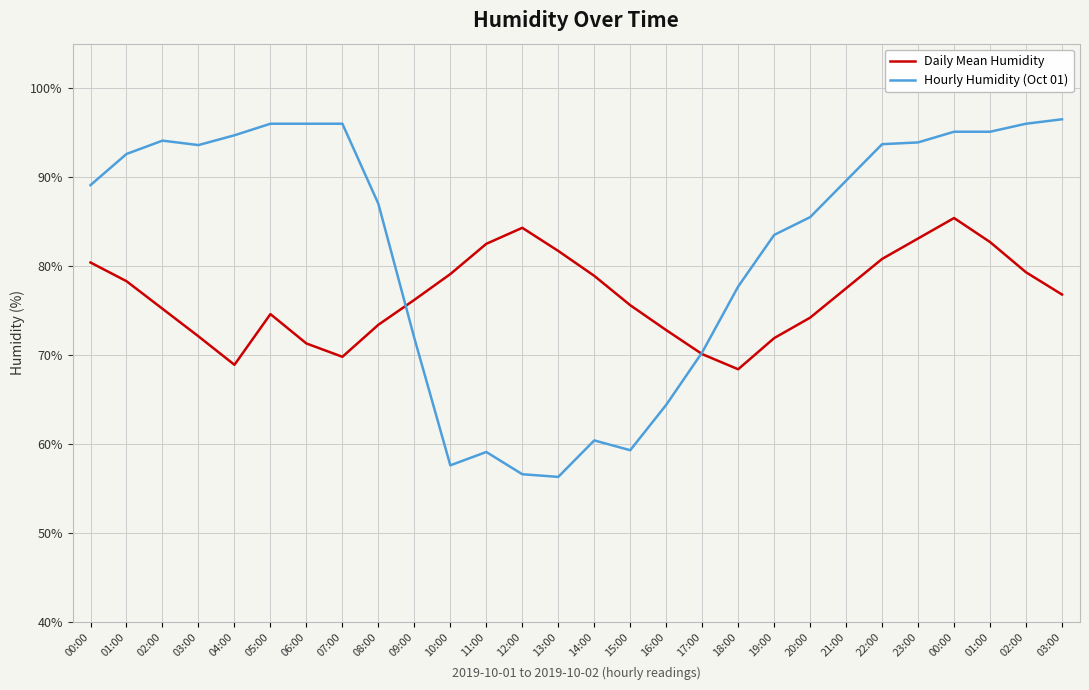

How many times do Hourly Humidity (Oct 01) and Daily Mean Humidity cross each other?

2